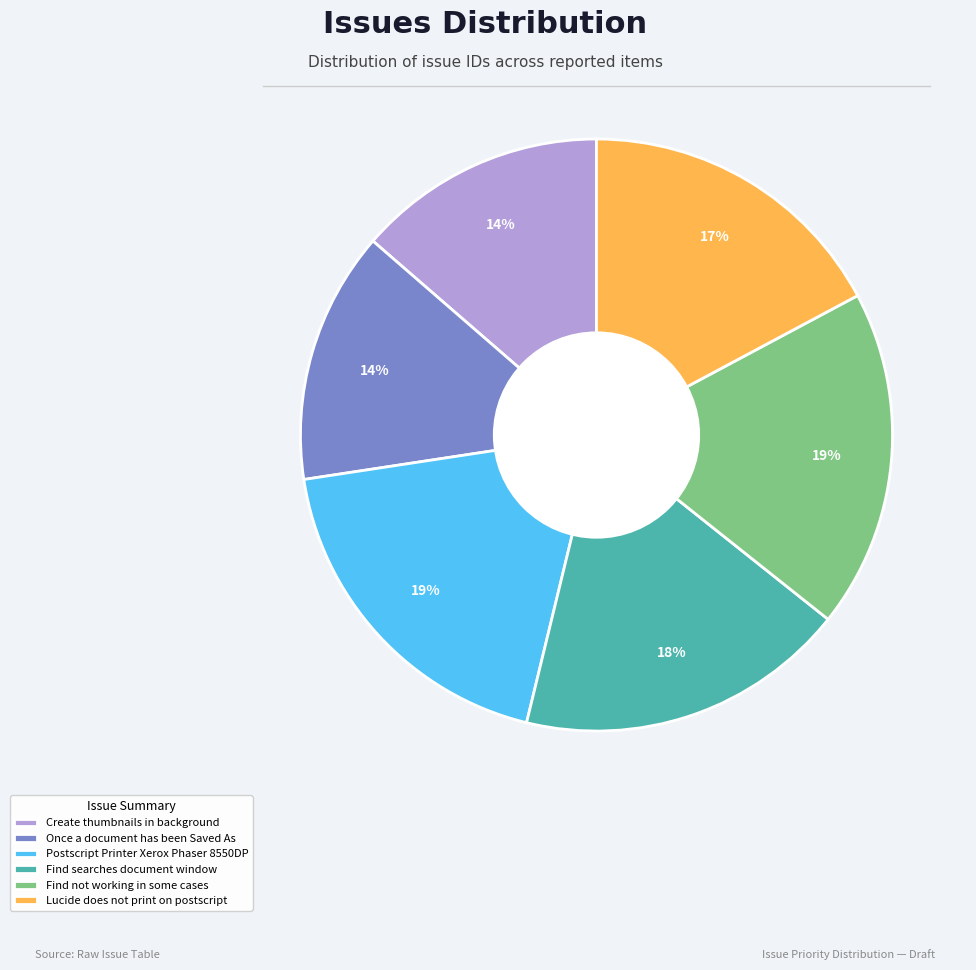

The Find searches document window slice represents 18% of the pie. True or false?

True